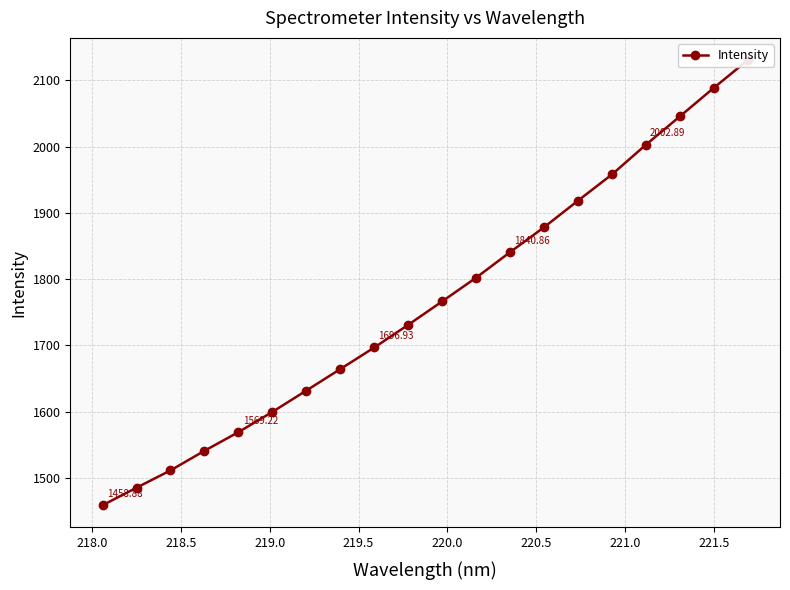

What is the difference between the maximum and minimum values?

671.6